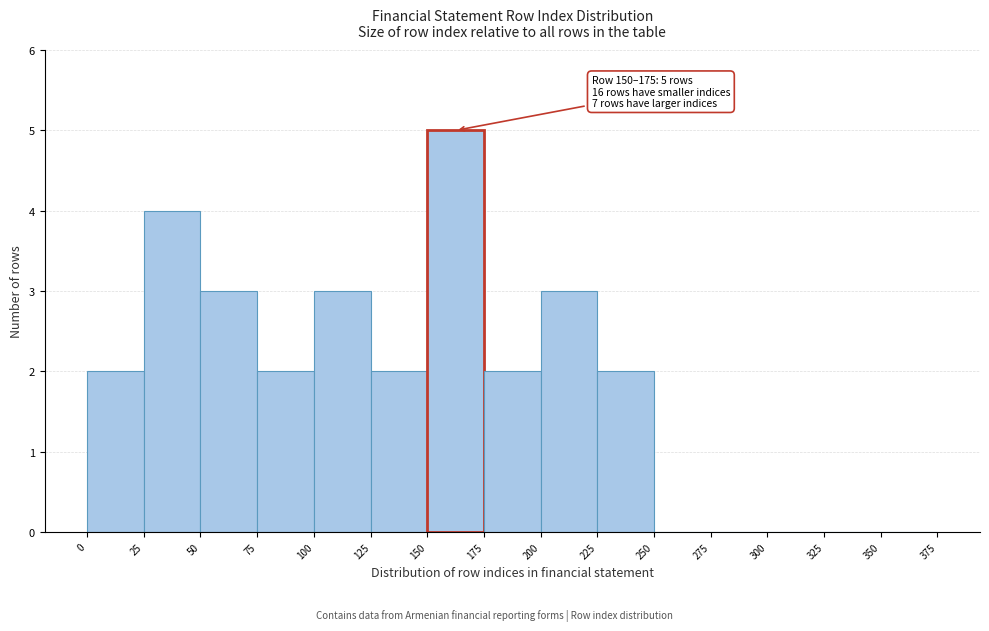

Over which range of the x-axis is the bar tallest?

150 to 175